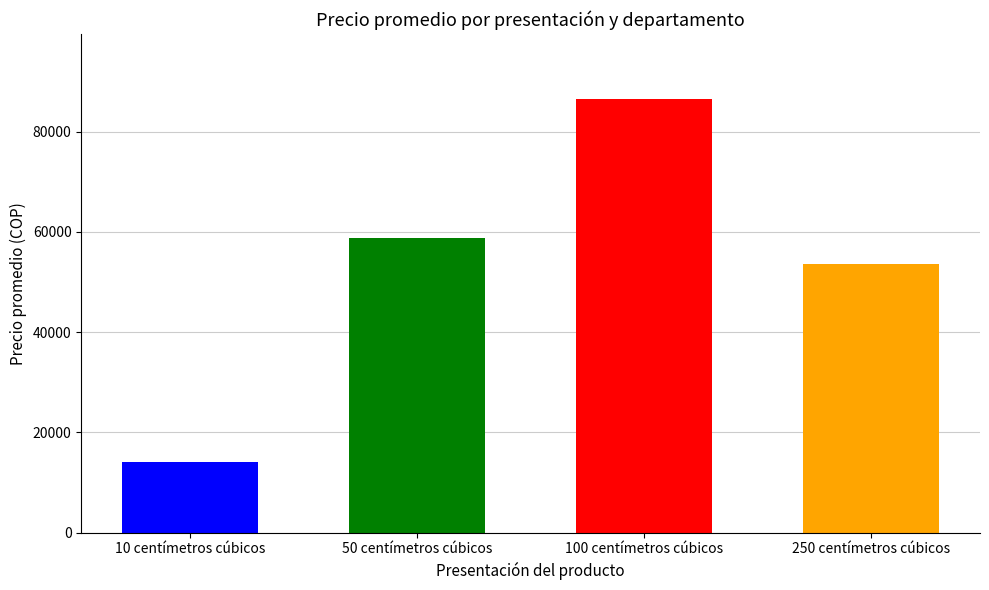

What are all the series names shown in the legend?

10 centímetros cúbicos, 50 centímetros cúbicos, 100 centímetros cúbicos, 250 centímetros cúbicos